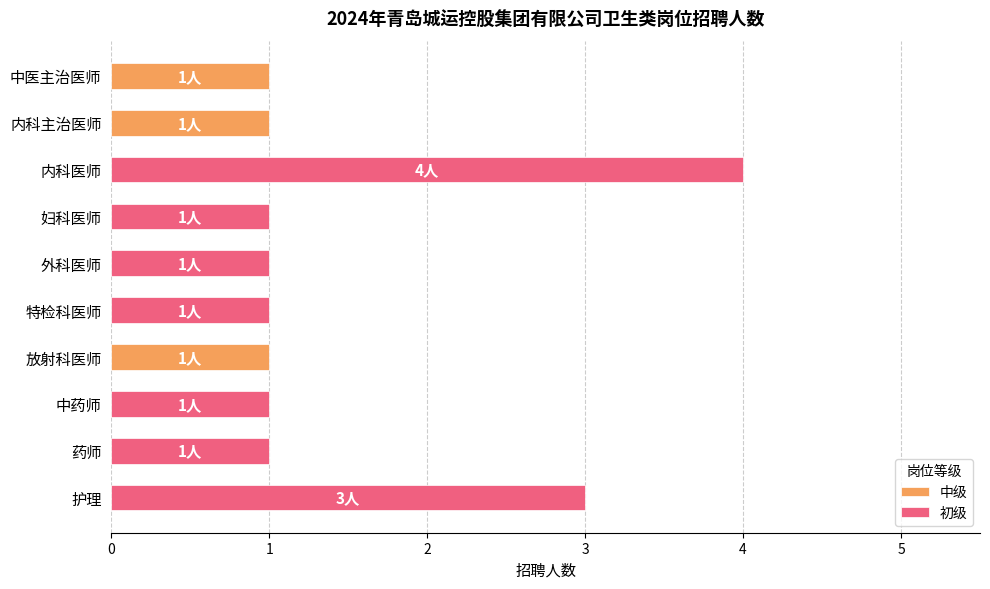

What is the maximum value shown in the chart?

4